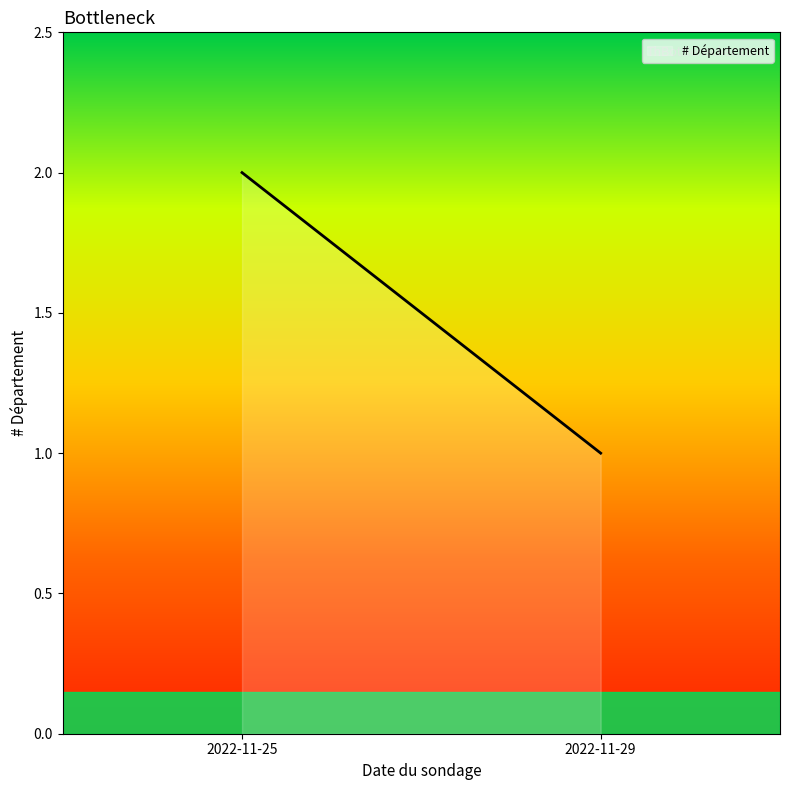

How many data points does each series have?

2